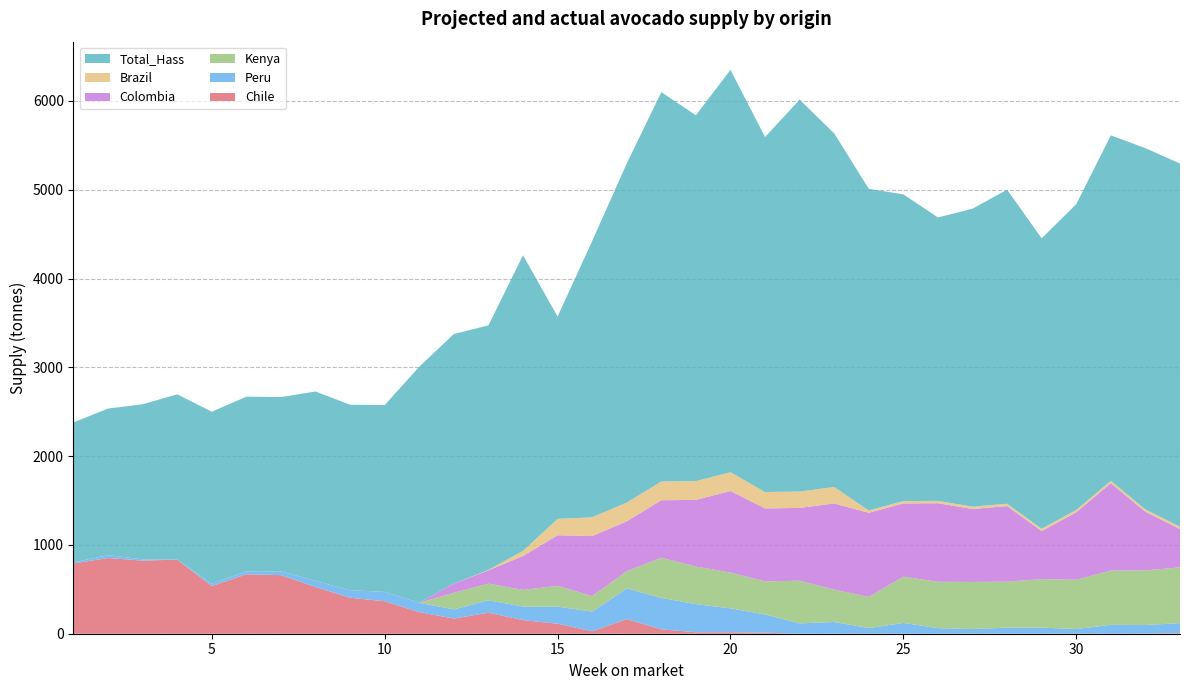

Reading right to left, list all the values displayed in this chart.

Chile: 6.0	0.0	0.0	0.0	0.0	0.0	0.0	0.0	0.0	0.0	0.0	0.0	11.0	16.6	16.6	49.7	165.0	27.5	112.5	153.4	236.7	171.1	243.1	365.5	405.2	526.8	659.8	669.8	536.8	834.8	823.0	852.8	791.8
Peru: 113.5	97.8	100.2	52.8	68.8	68.5	52.8	63.2	121.5	63.2	132.0	116.2	206.0	269.2	316.8	353.8	345.8	221.8	192.8	153.0	140.0	103.0	105.5	105.5	84.8	68.8	42.2	31.8	26.5	0.0	14.5	31.8	12.8
Kenya: 628.1	615.6	611.1	554.9	546.2	517.7	530.2	521.5	521.5	351.5	363.9	480.6	372.6	403.6	423.4	451.9	194.0	174.4	233.9	187.1	187.1	187.1	0.0	0.0	0.0	0.0	0.0	0.0	0.0	0.0	0.0	0.0	0.0
Colombia: 431.8	660.3	983.9	760.1	541.1	851.1	821.8	884.8	824.5	947.1	971.3	820.1	821.4	918.1	750.6	647.7	561.2	676.4	569.8	381.4	150.2	103.5	0.0	0.0	0.0	0.0	0.0	0.0	0.0	0.0	0.0	0.0	0.0
Brazil: 26.4	26.4	26.4	26.4	26.4	26.4	26.4	26.4	26.4	26.4	184.8	184.8	184.8	211.2	211.2	211.2	211.2	211.2	184.8	58.1	5.3	0.0	0.0	0.0	0.0	0.0	0.0	0.0	0.0	0.0	0.0	0.0	0.0
Total_Hass: 4089.1	4068.1	3890.2	3443.6	3270.2	3536.8	3355.2	3191.9	3453.6	3622.1	3981.7	4412.4	3997.2	4531.1	4120.1	4384.3	3818.5	3110.4	2277.6	3329.1	2753.1	2810.3	2658.4	2103.7	2088.5	2131.9	1963.1	1968.1	1936.7	1861.1	1746.5	1651.4	1575.5